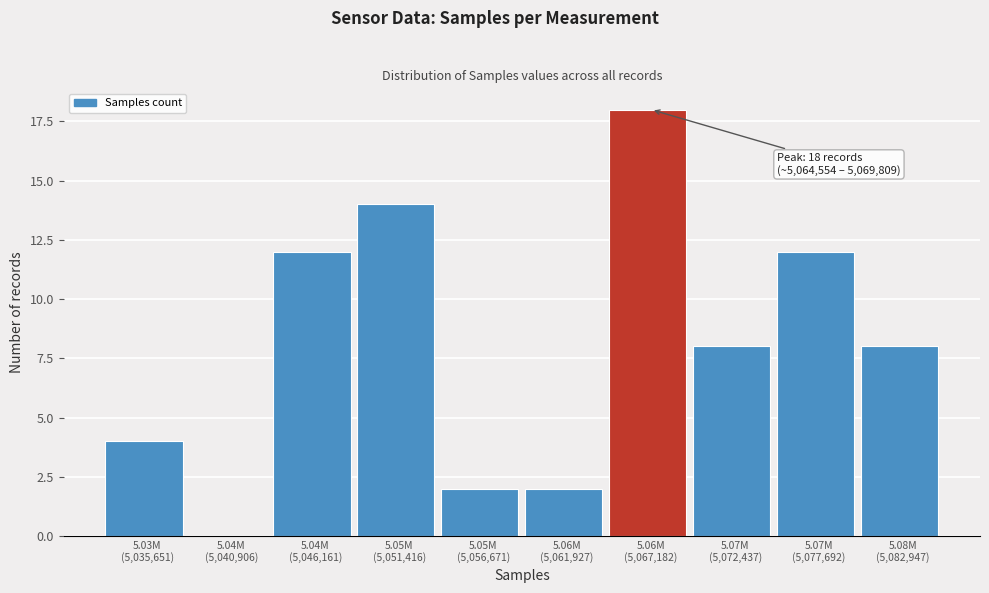

What is the maximum value shown in the chart?

18